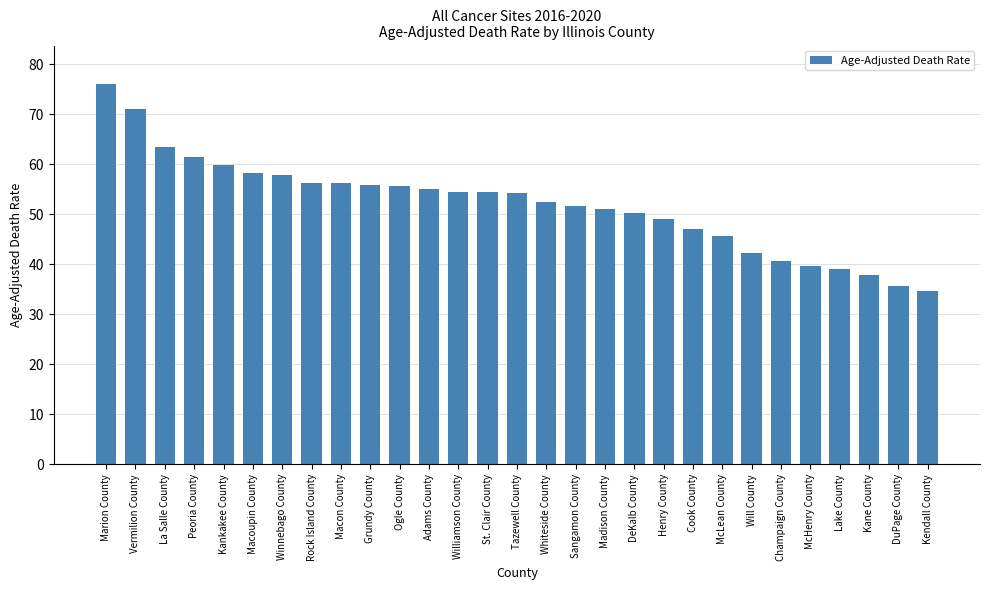

The chart shows a value of 96.1 at Ogle County. True or false?

False